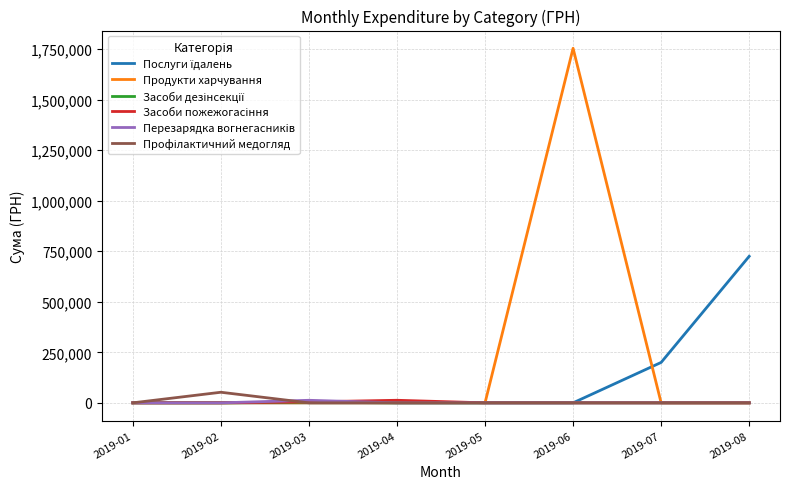

At which category is the sum across all series the highest?

2019-06